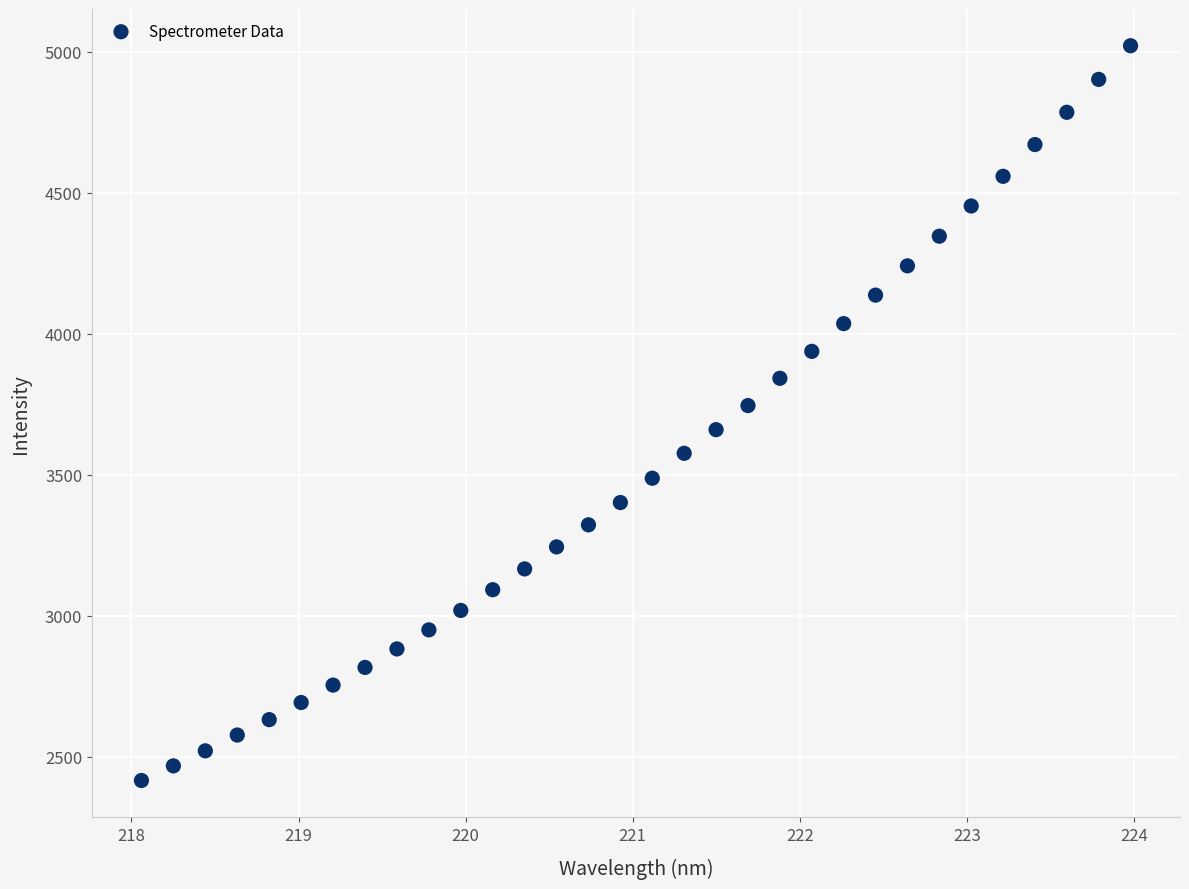

What is the range of Y values (max minus min)?

2604.4